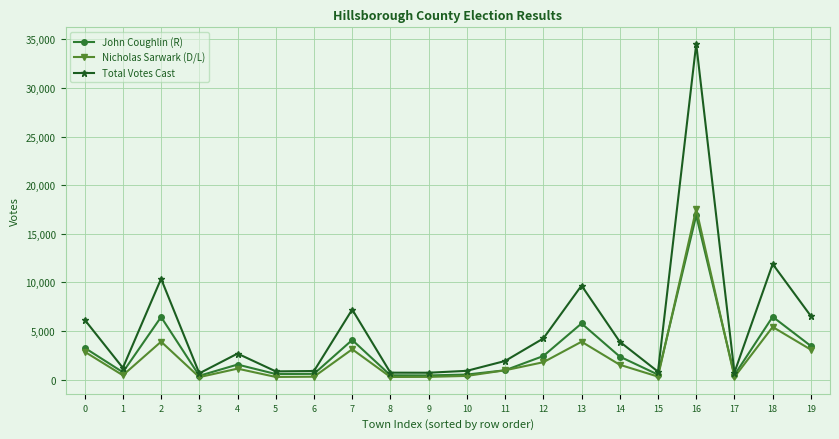

What is the difference between the John Coughlin (R) values at 13 and 19?

2320